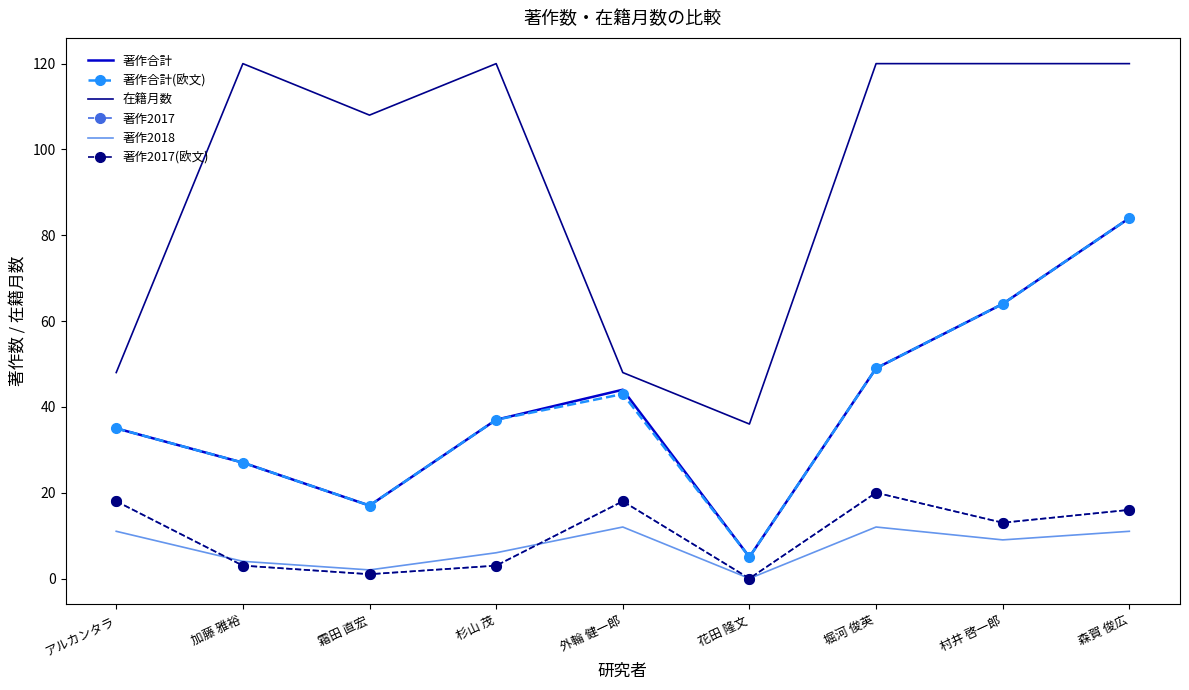

At 加藤 雅裕, list the series in order from largest to smallest.

在籍月数, 著作合計, 著作合計(欧文), 著作2018, 著作2017, 著作2017(欧文)